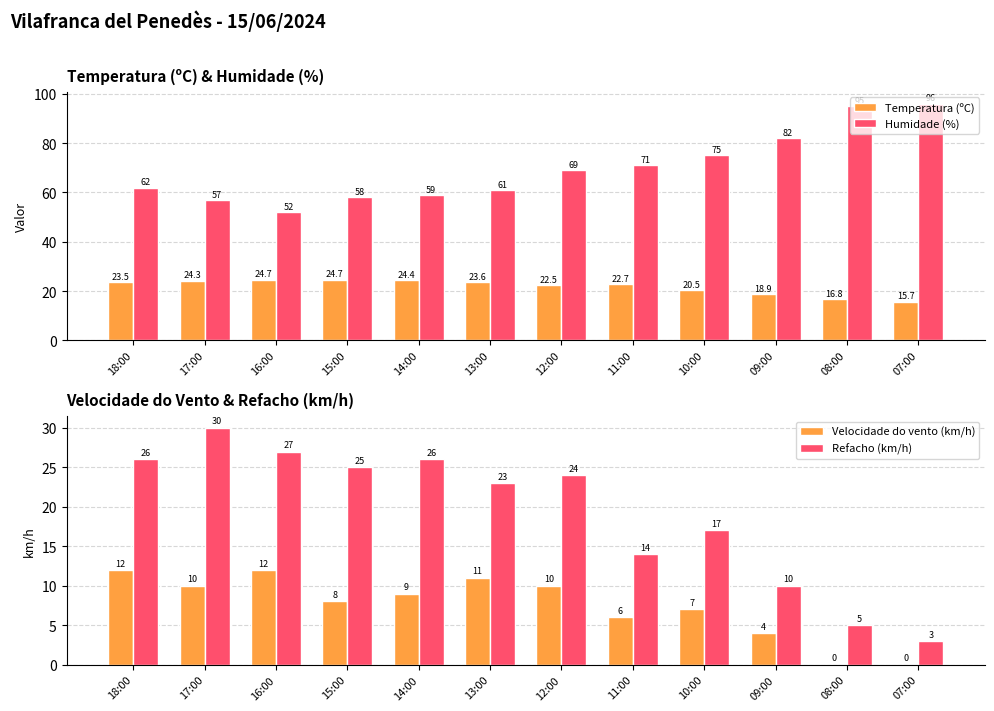

Count the number of categories in the chart.

12